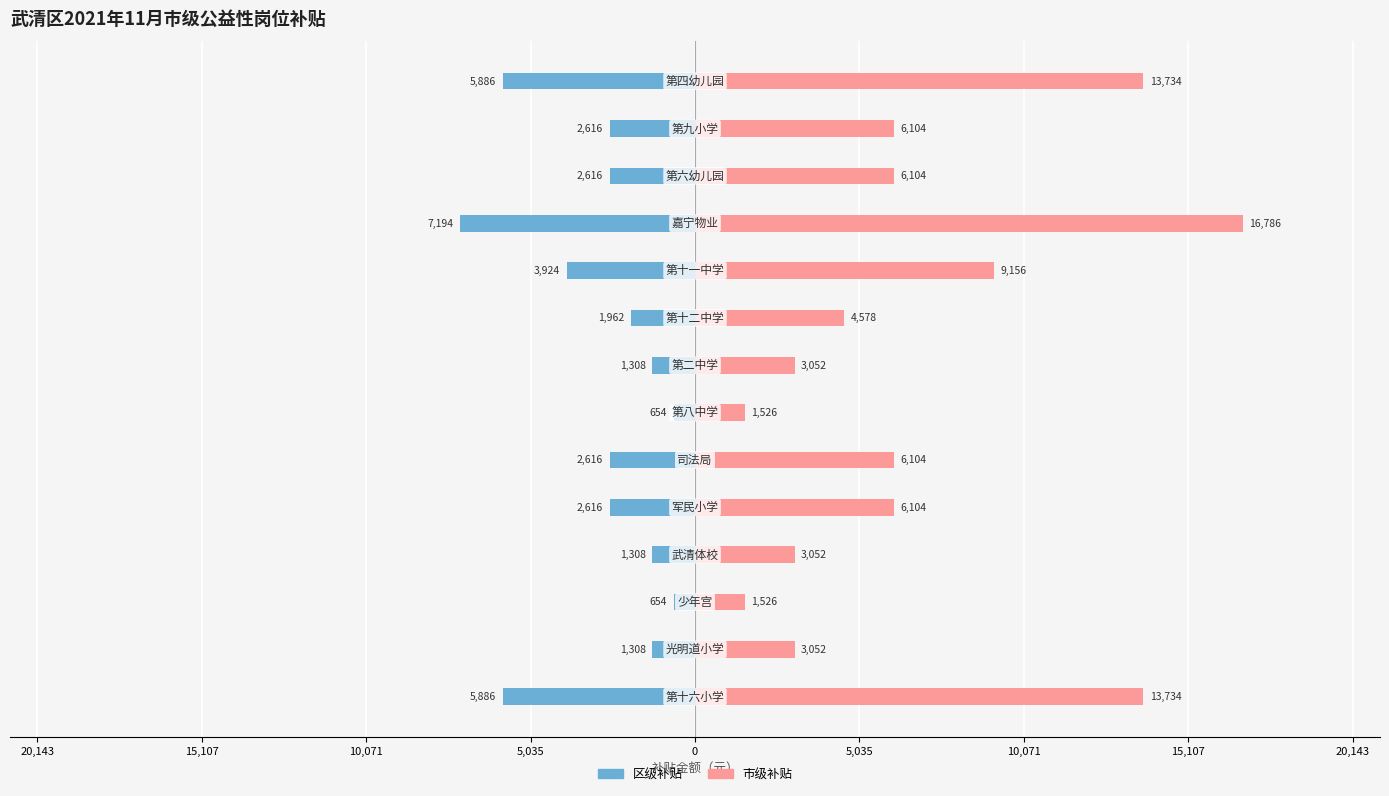

What is the minimum value for 区级补贴?

-7194